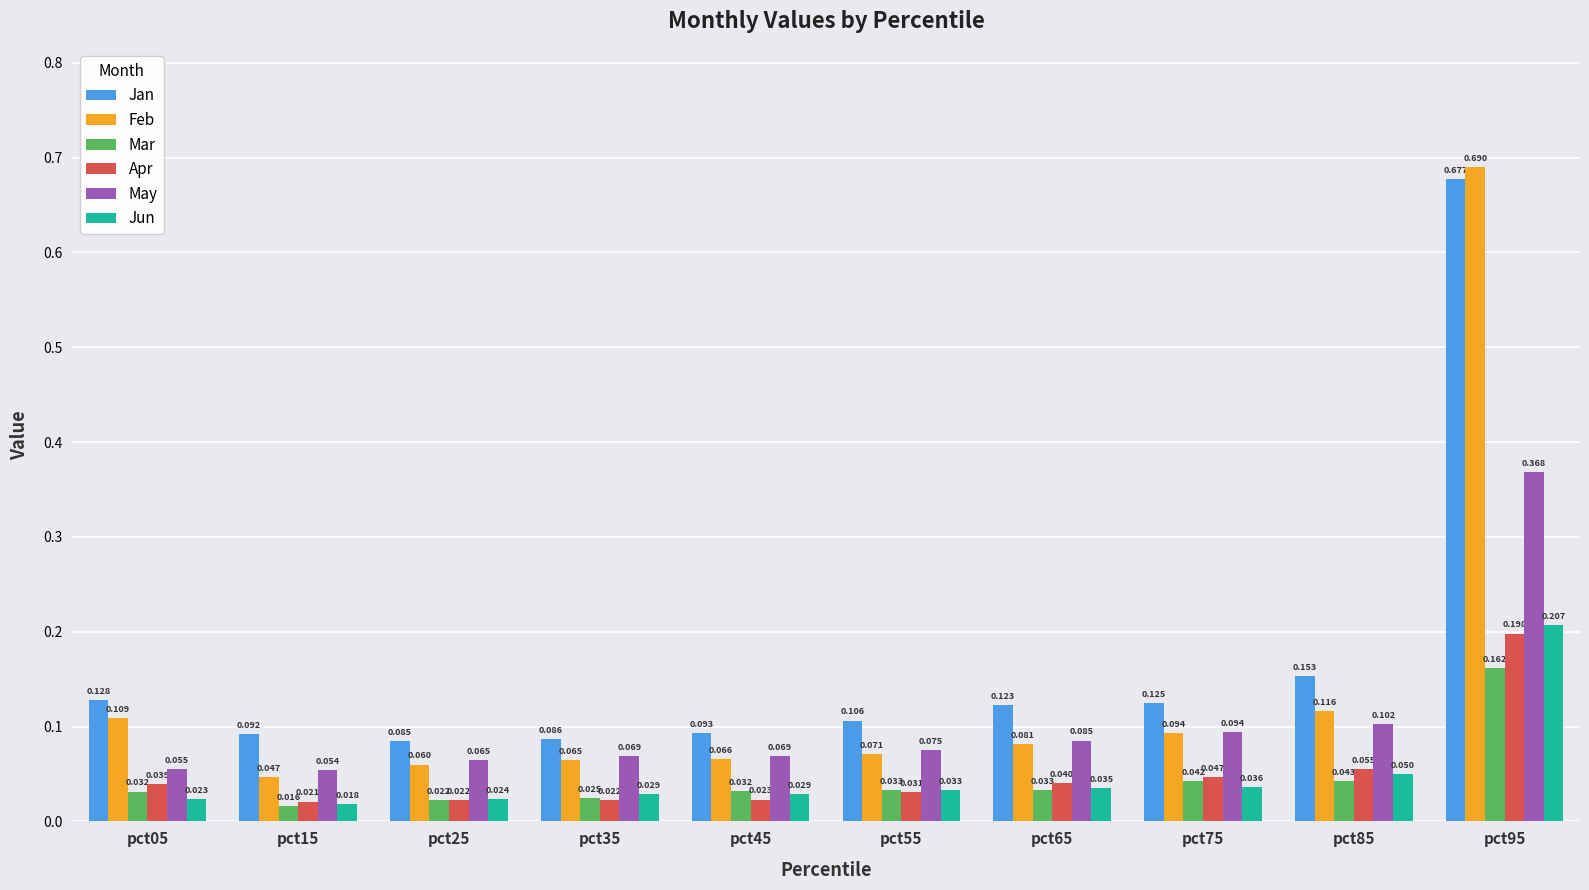

Is the value of Jun at pct45 greater than the value of Apr at pct05?

No